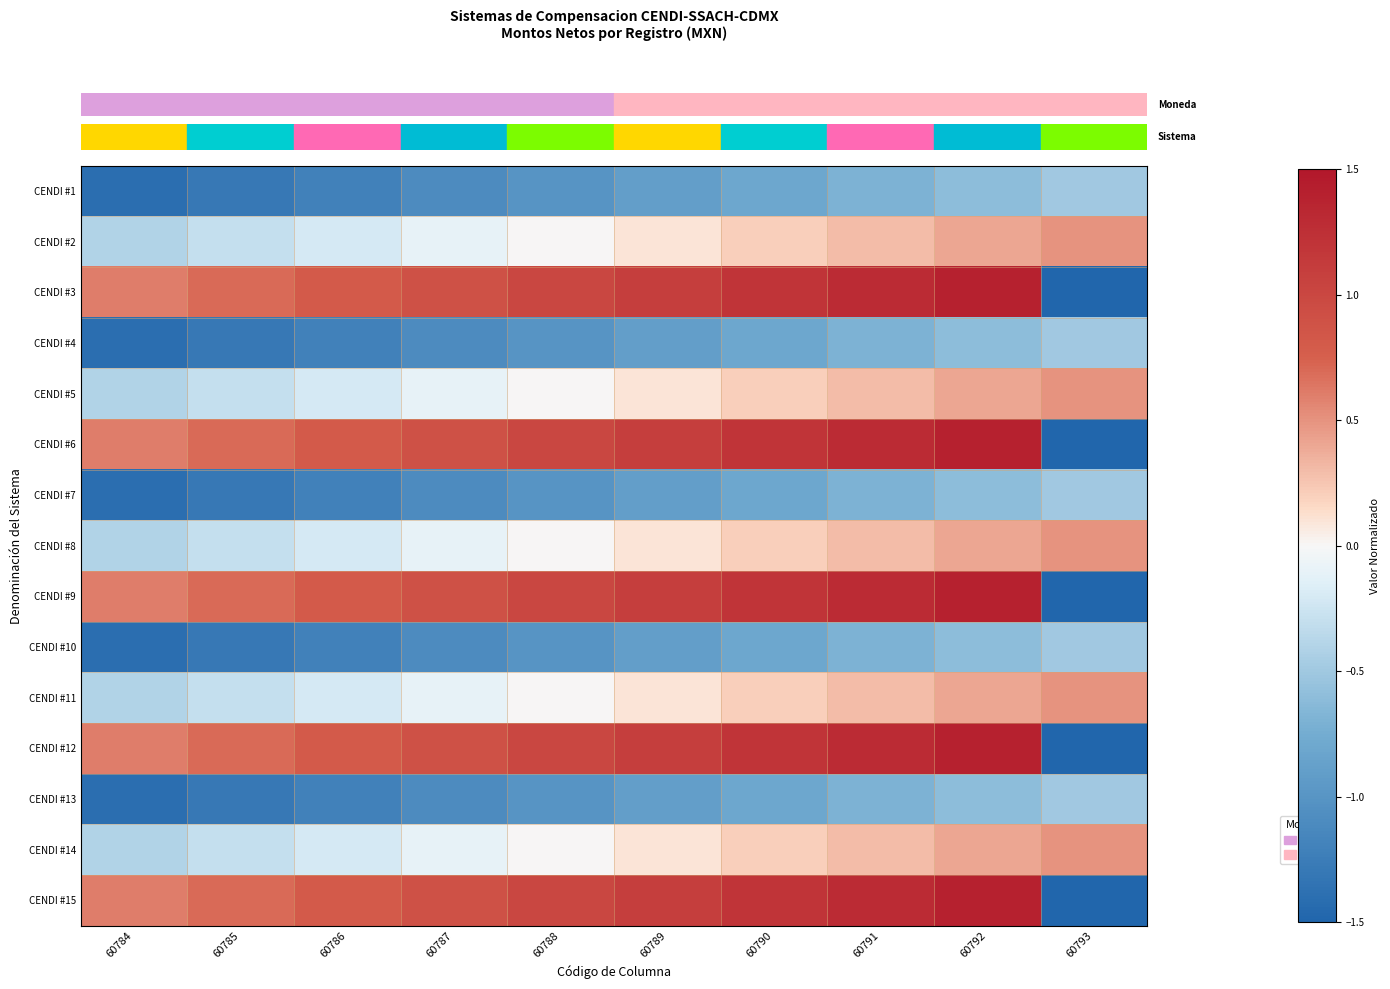

At which category is the sum across all series the highest?

60792